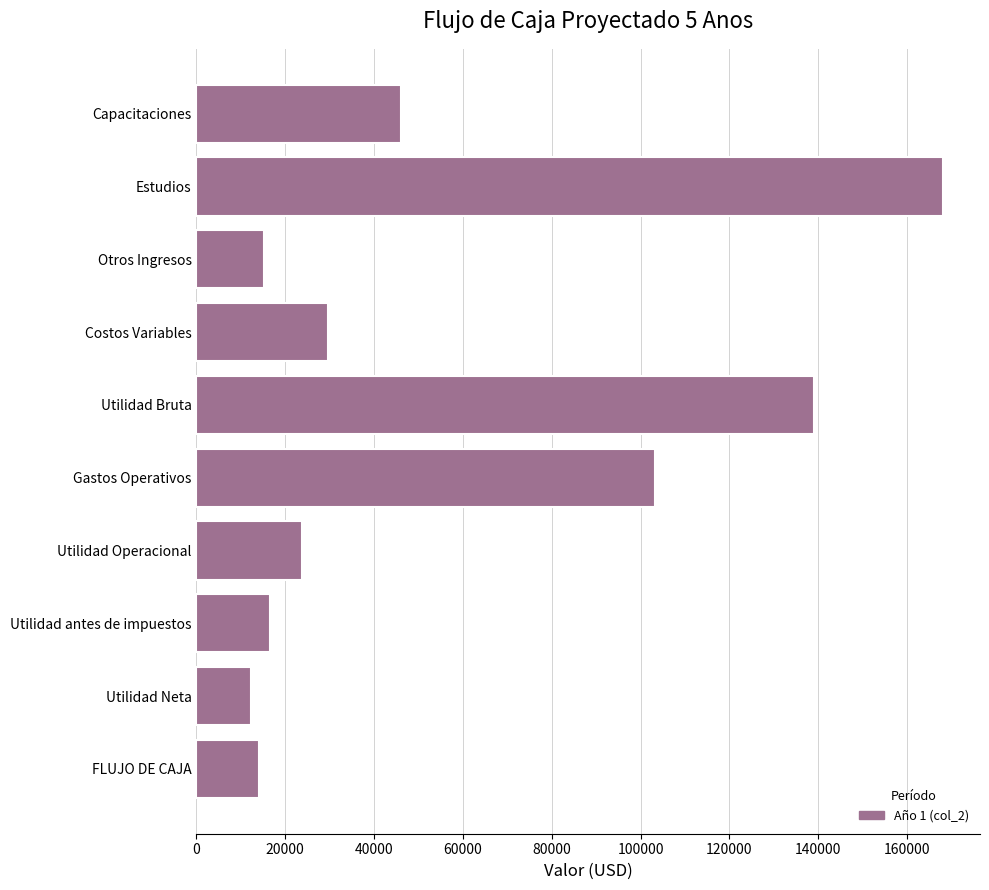

The value at FLUJO DE CAJA is 14125.4. True or false?

True